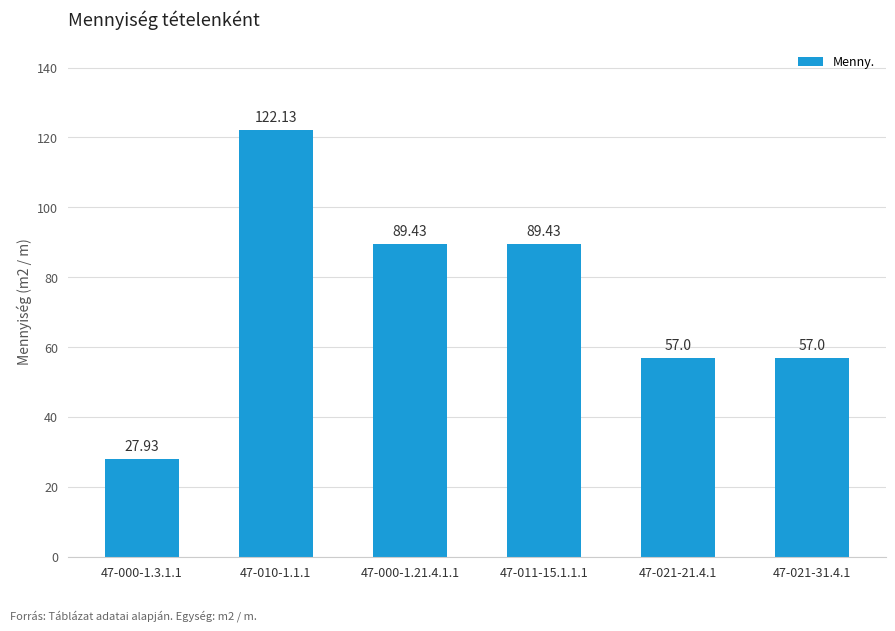

Reading left to right, list all the values displayed in this chart.

27.9	122.1	89.4	89.4	57.0	57.0